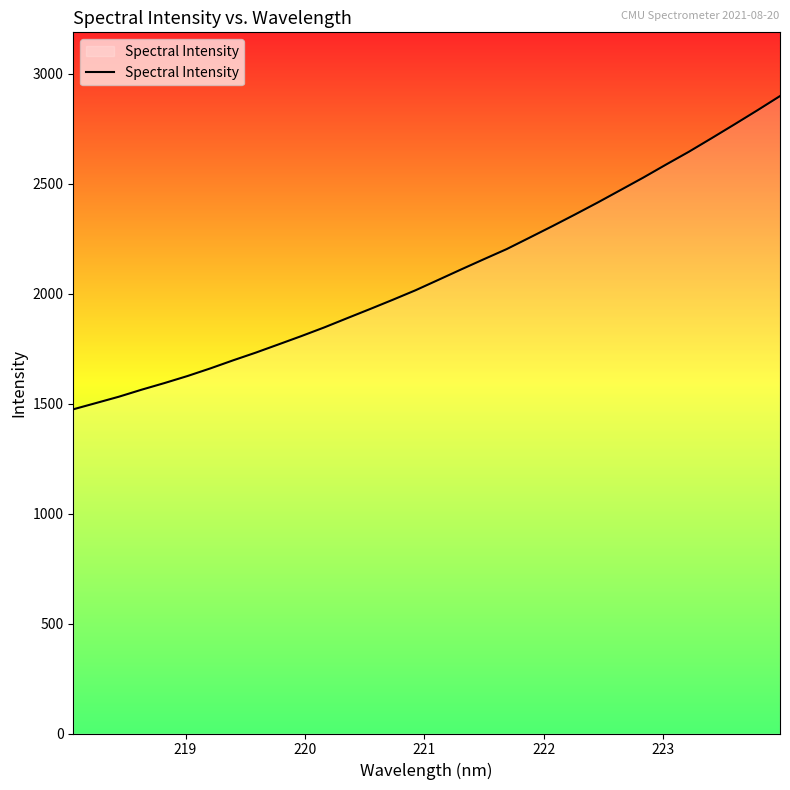

What is the difference between the maximum and minimum values?

1424.4